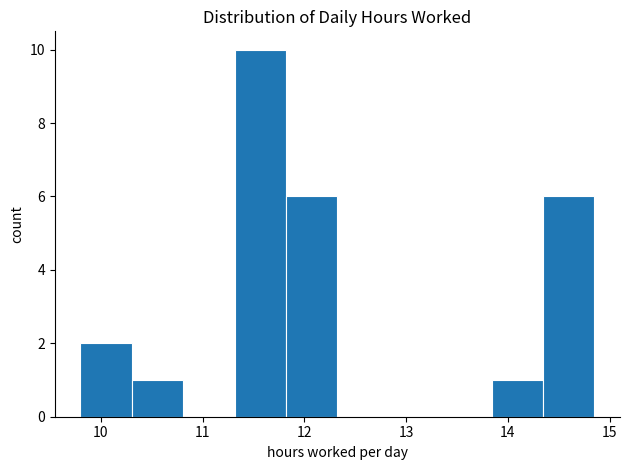

Reading left to right, transcribe this chart: for each bar, give the range it covers on the x-axis and its height. Neither the bar edges nor the heights are printed on the chart, so give them approximately, as read against the axes.

9.8 to 10.3: 2
10.3 to 10.8: 1
10.8 to 11.3: 0
11.3 to 11.8: 10
11.8 to 12.3: 6
12.3 to 12.8: 0
12.8 to 13.3: 0
13.3 to 13.8: 0
13.8 to 14.3: 1
14.3 to 14.9: 6